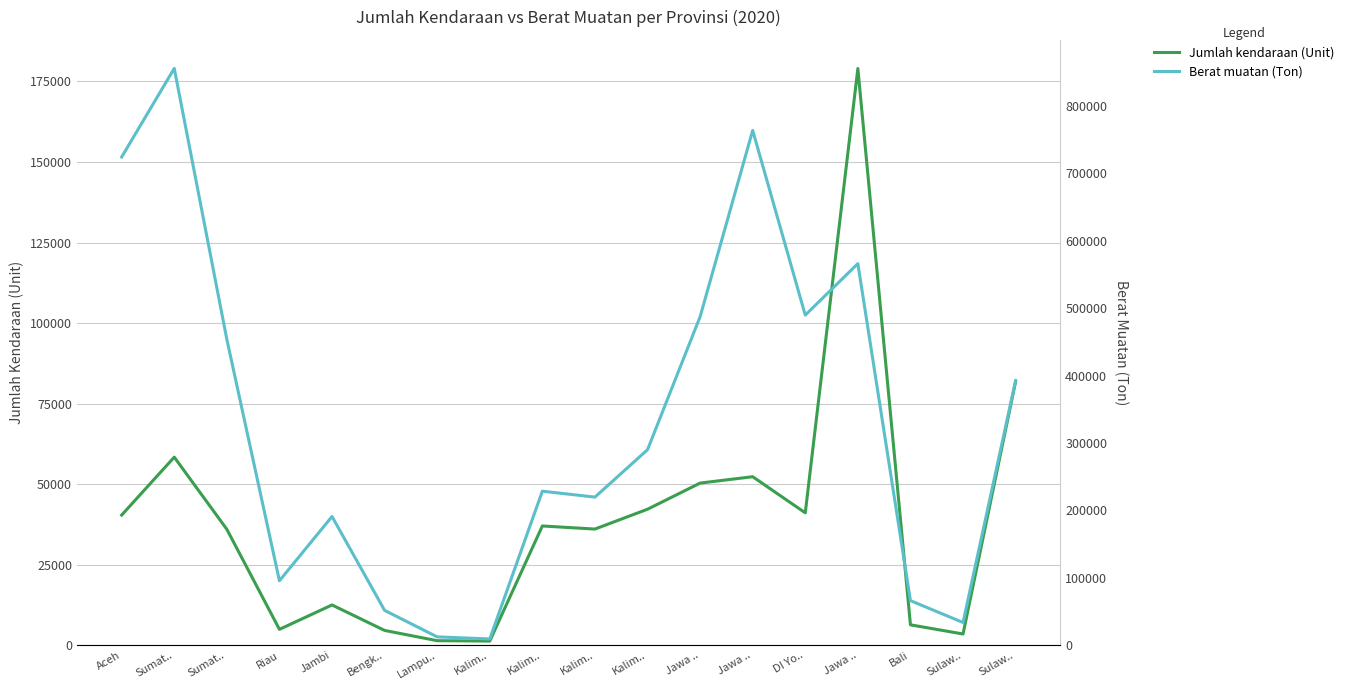

Rank the categories by Berat muatan (Ton) value from lowest to highest.

Kalim.., Lampu.., Sulaw.., Bengk.., Bali, Riau, Jambi, Kalim.., Kalim.., Kalim.., Sulaw.., Sumat.., Jawa .., DI Yo.., Jawa .., Aceh, Jawa .., Sumat..